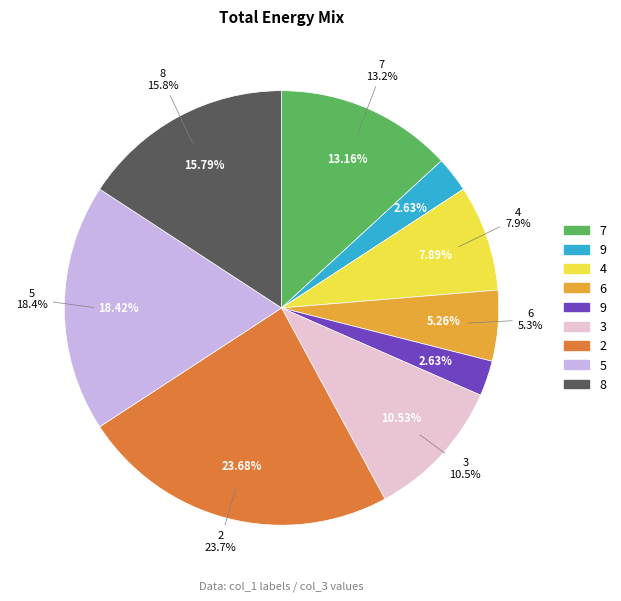

How many slices are in this pie chart?

9